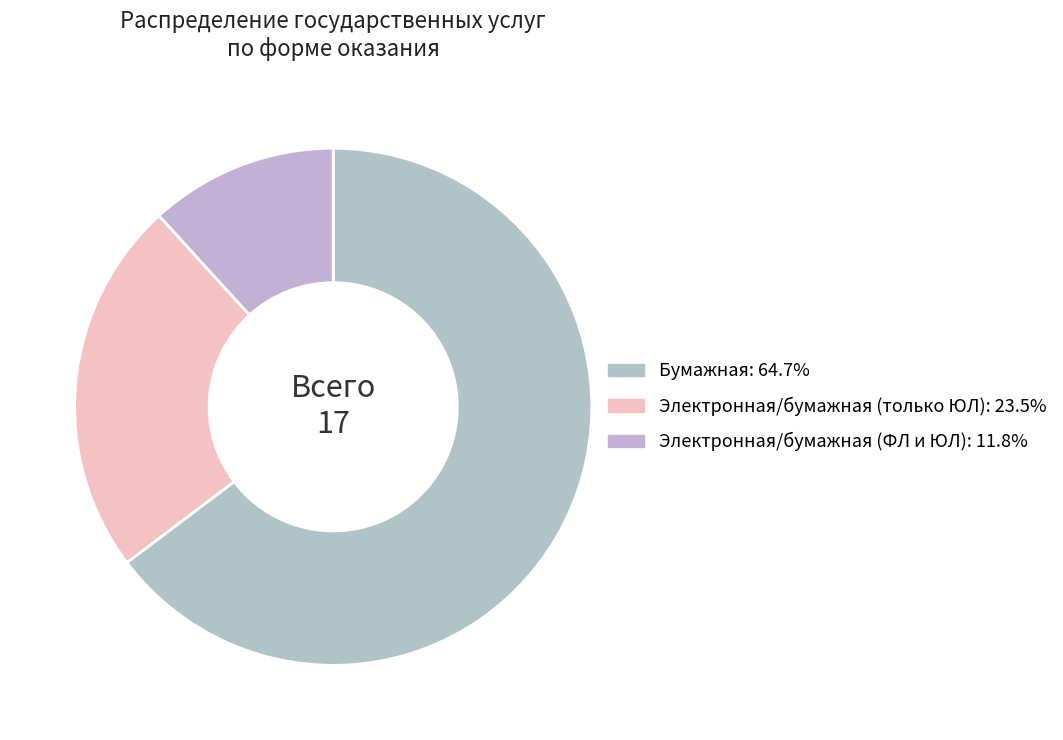

How many slices are in this pie chart?

3